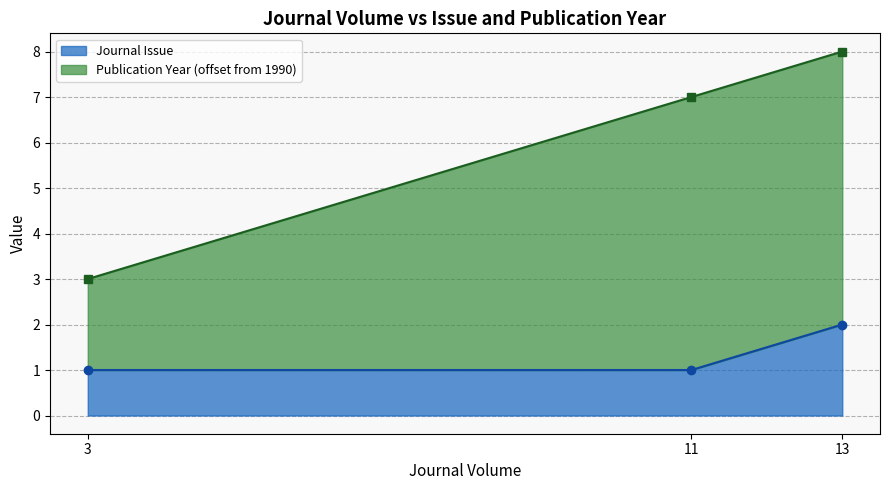

The value of Journal Issue at 3 is 1. True or false?

True